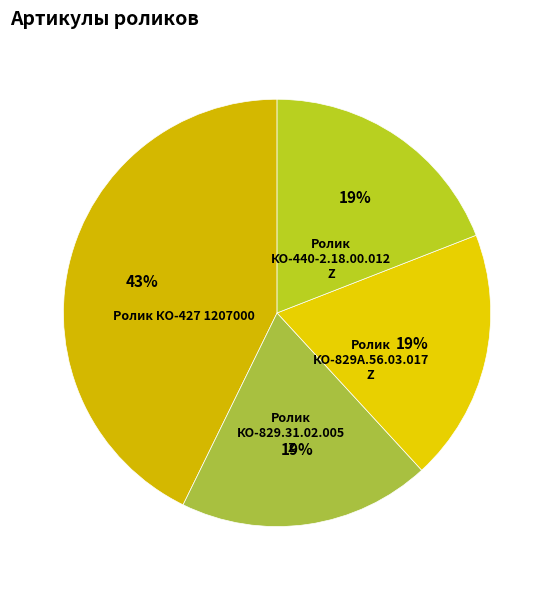

Is there any slice that represents more than half of the pie?

No